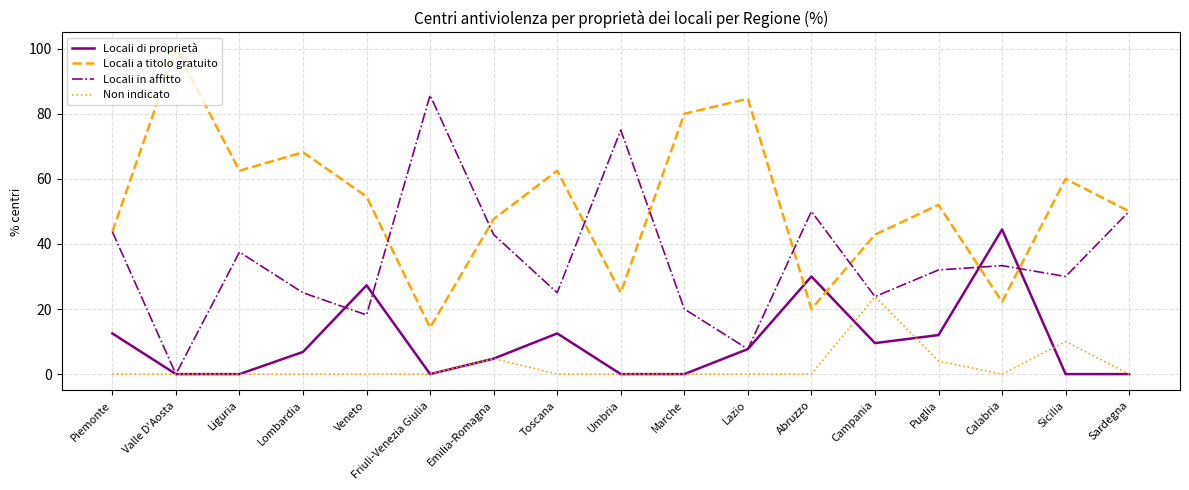

Is the value of Locali di proprietà at Emilia-Romagna greater than the value of Non indicato at Marche?

Yes